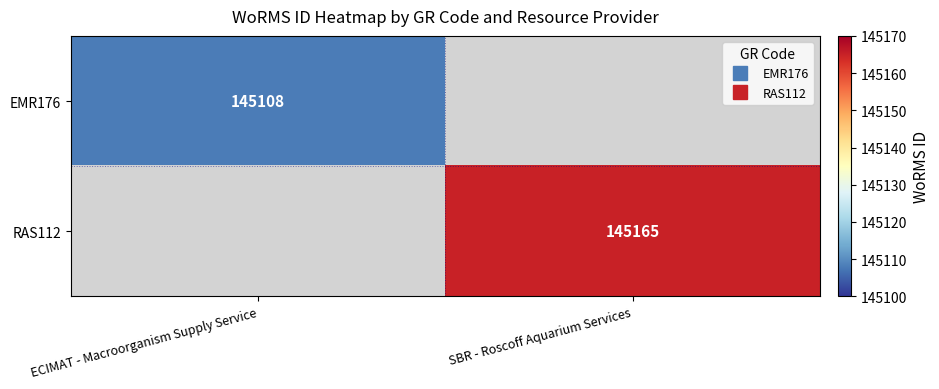

What is the maximum value for RAS112?

145165